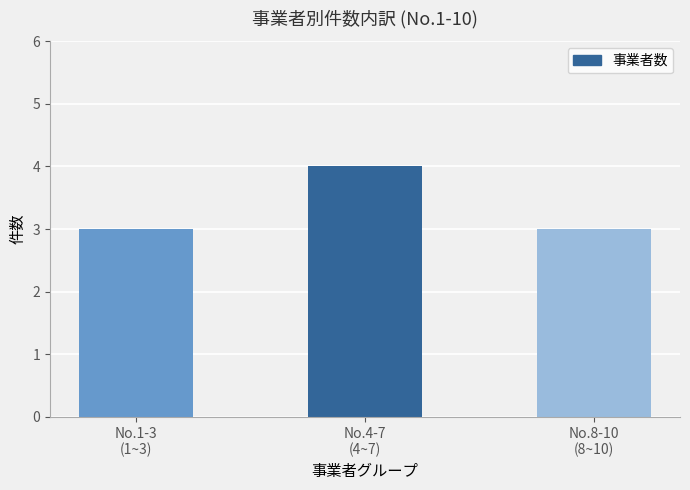

Reading left to right, list all the values displayed in this chart.

3	4	3